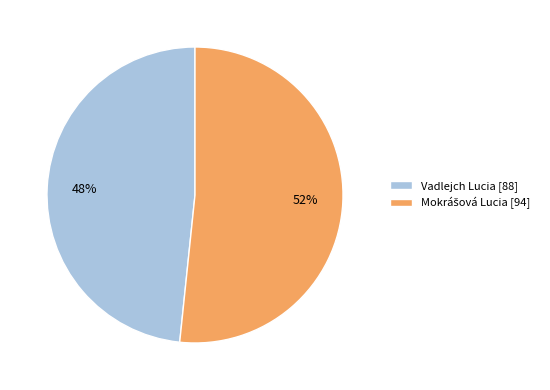

Does any single category account for the majority?

Yes